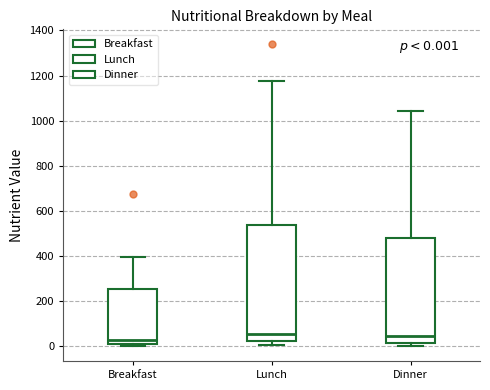

Which box is the tallest, from its lower edge to its upper edge?

Lunch